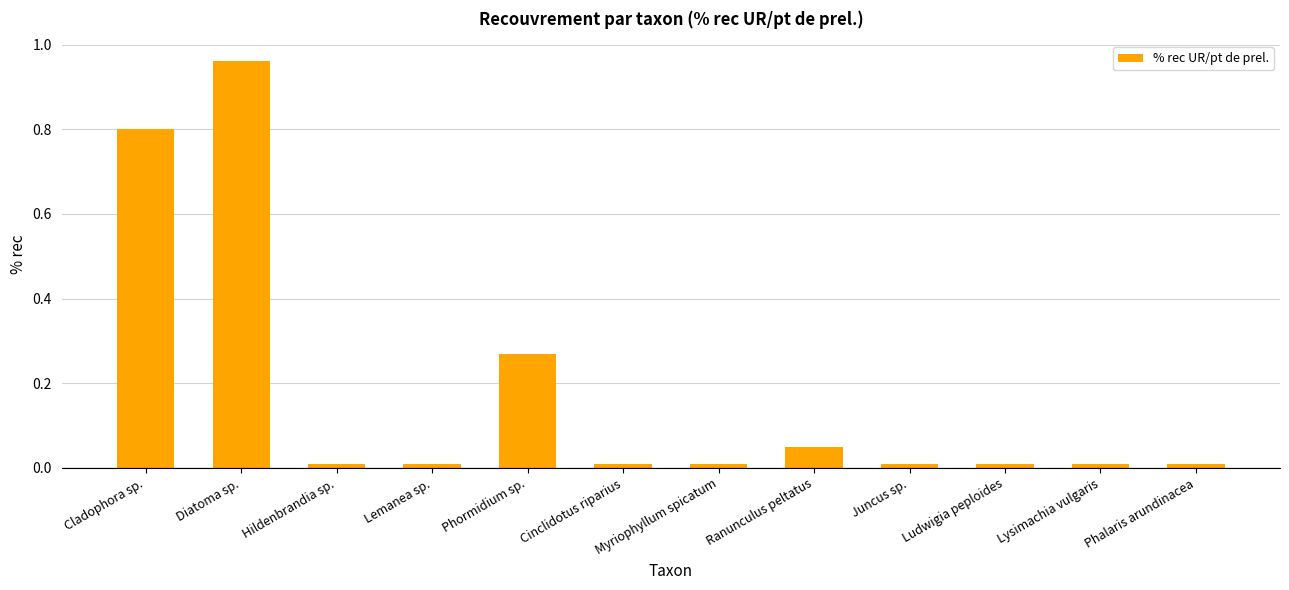

What is the label of the 9th bar from the right?

Lemanea sp.